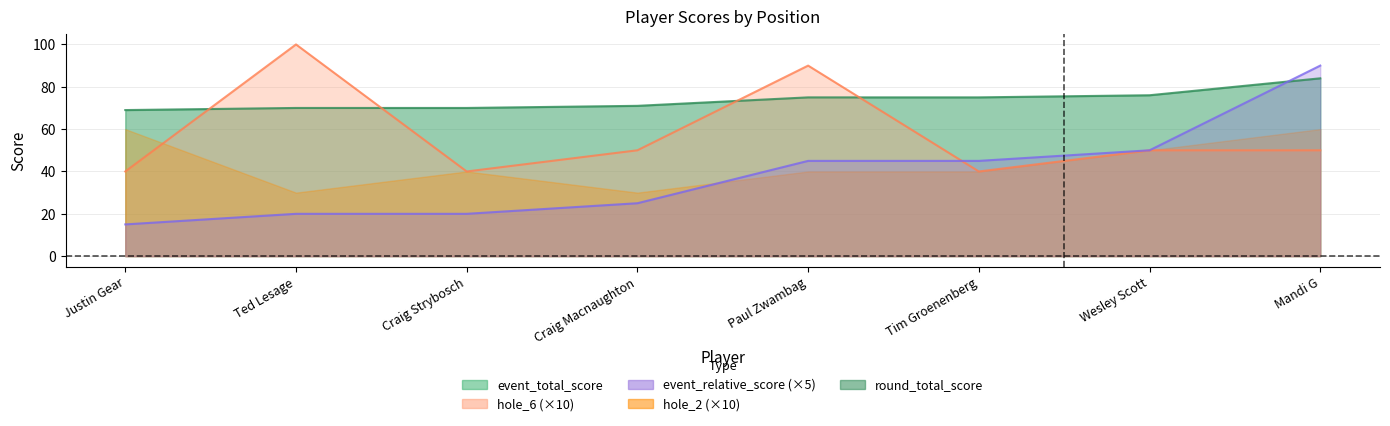

What is the lowest value of the hole_6 series?

40